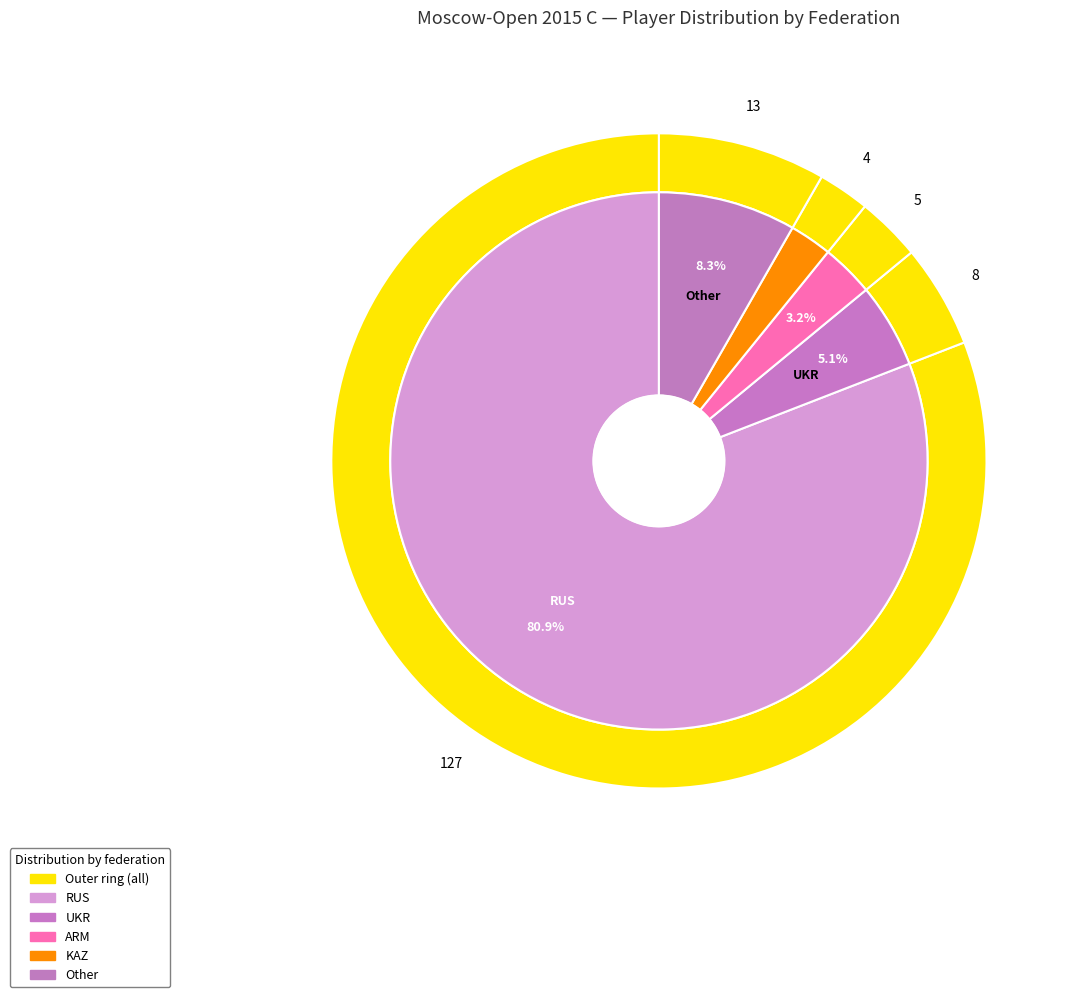

Is it true that Other is 8% of the pie?

True